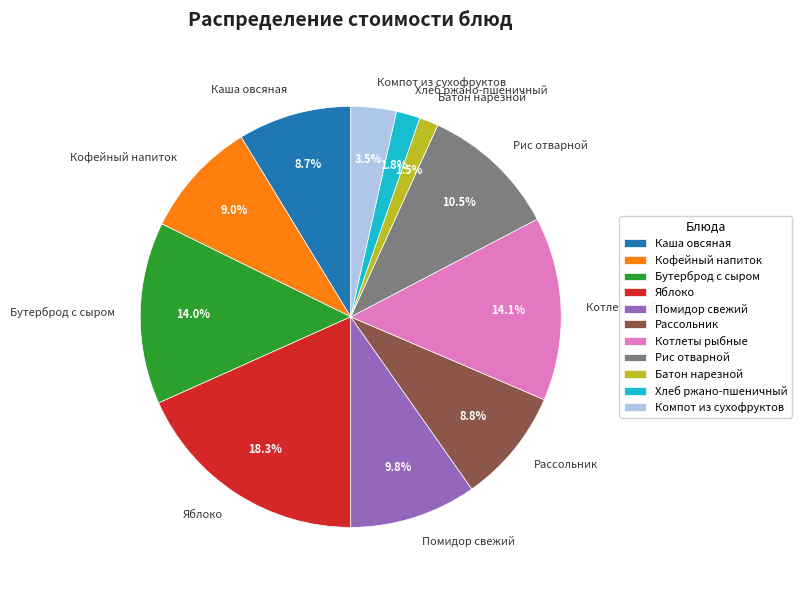

What percentage is NOT represented by Рассольник?

91.2%